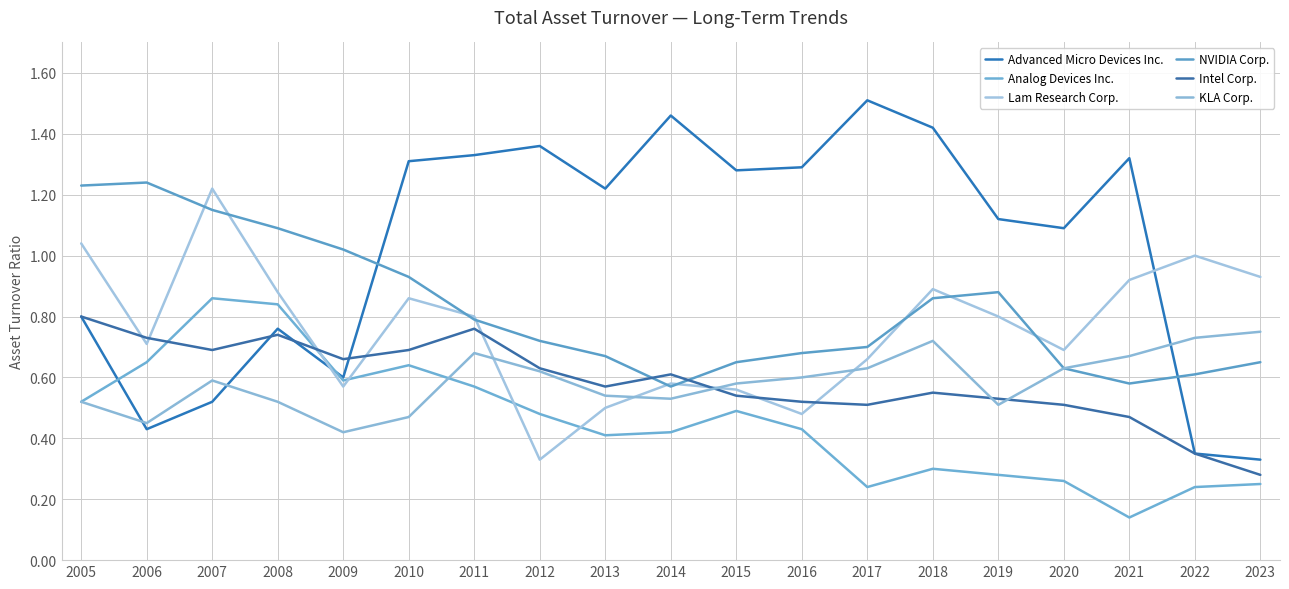

How many lines are shown in the chart?

6